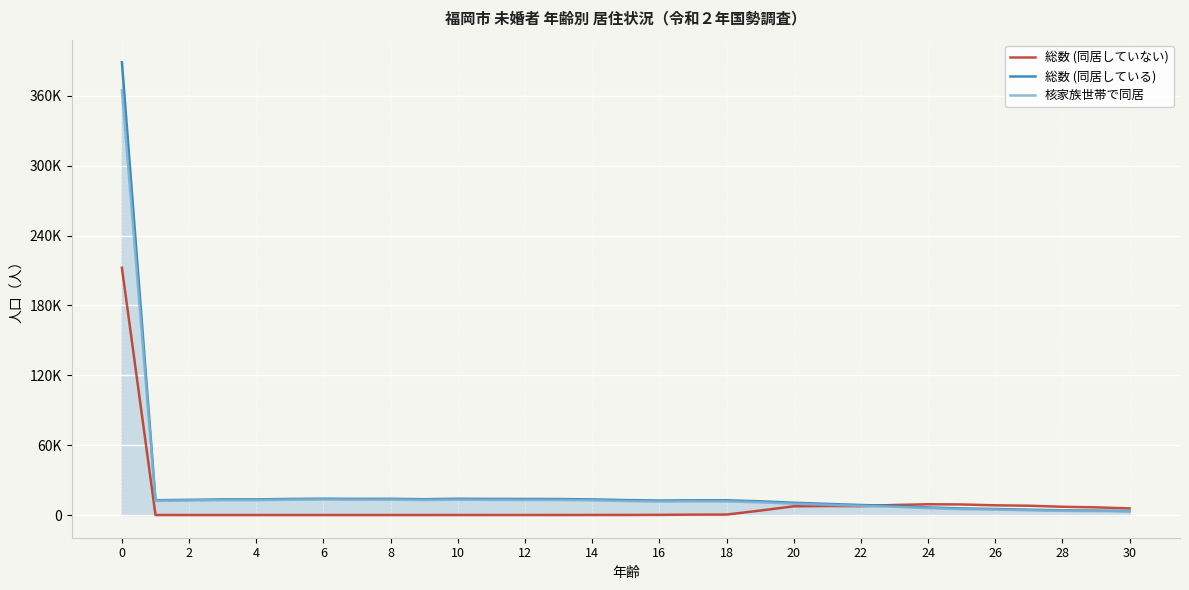

After their last crossing, which series has the higher values: 総数 (同居している) or 総数 (同居していない)?

総数 (同居していない)